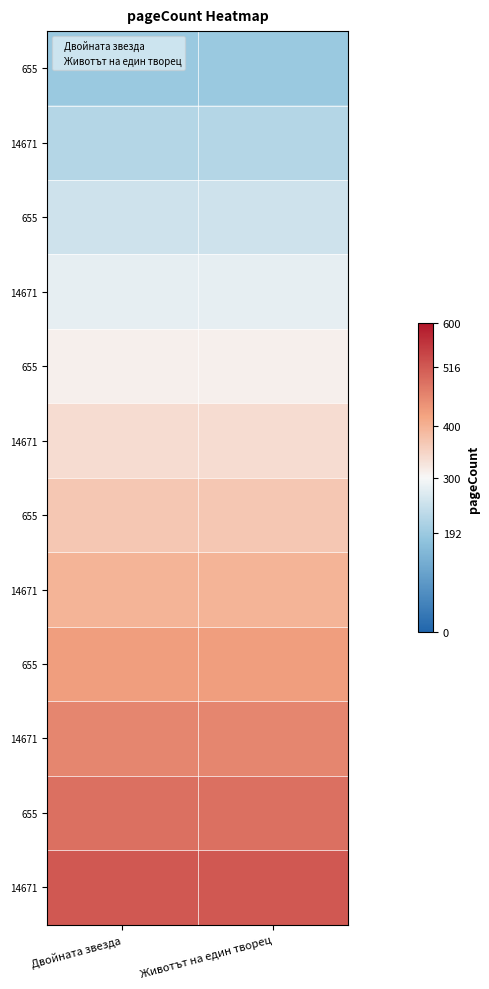

At which category is the sum across all series the highest?

Двойната звезда